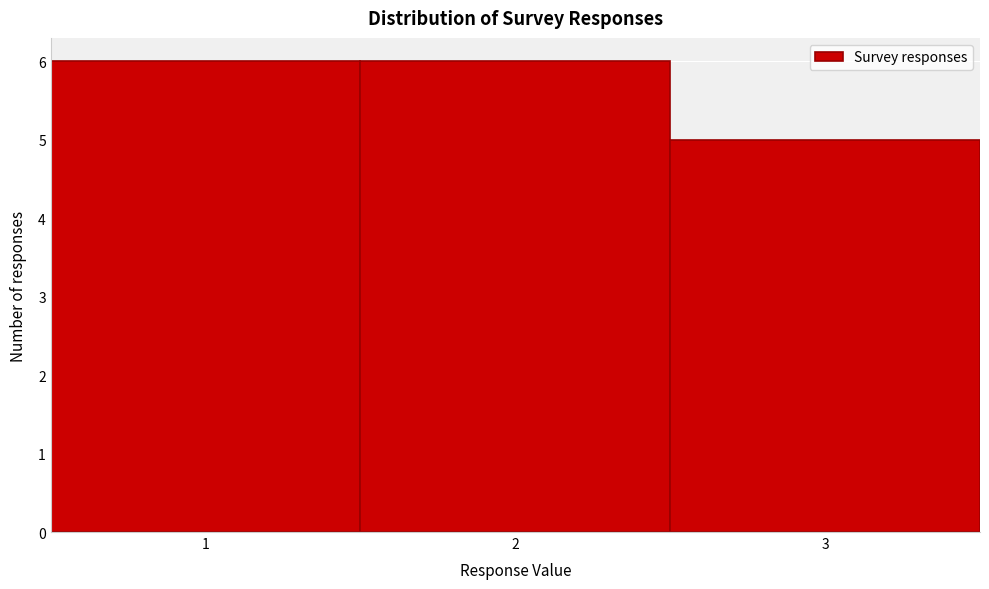

What is the height of the bar covering 0.5 to 1.5 on the x-axis? The values are not printed on the chart, so give them approximately, as read against the axis.

6